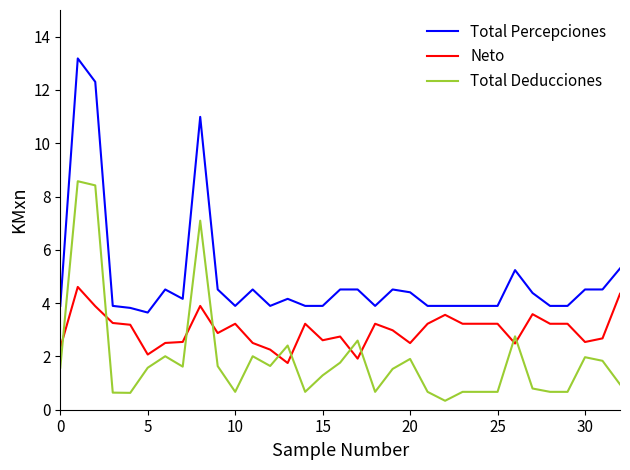

What is the highest value of the Total Deducciones series?

8.6